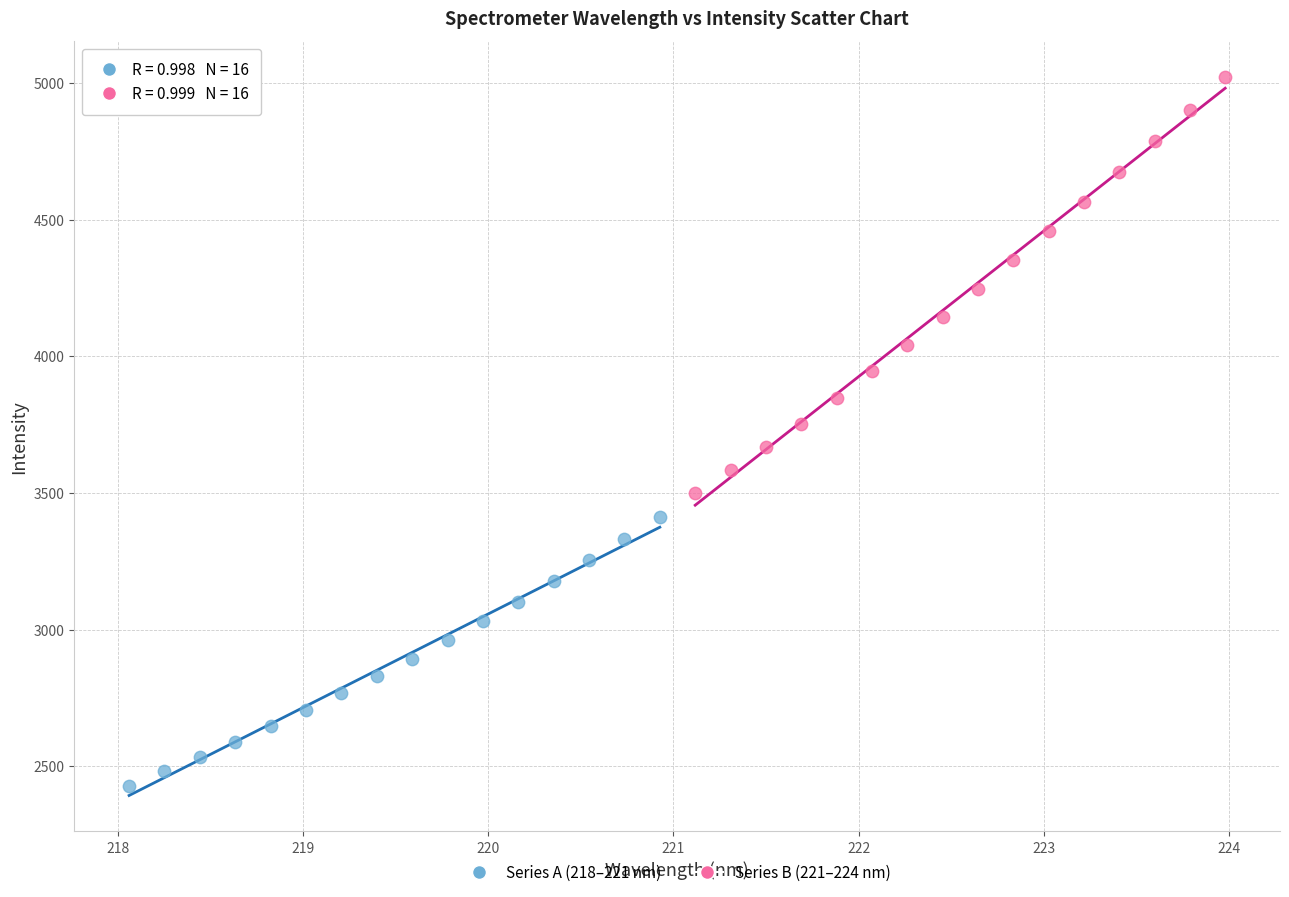

What are all the series names shown in the legend?

Series A (218–221 nm), Series B (221–224 nm)